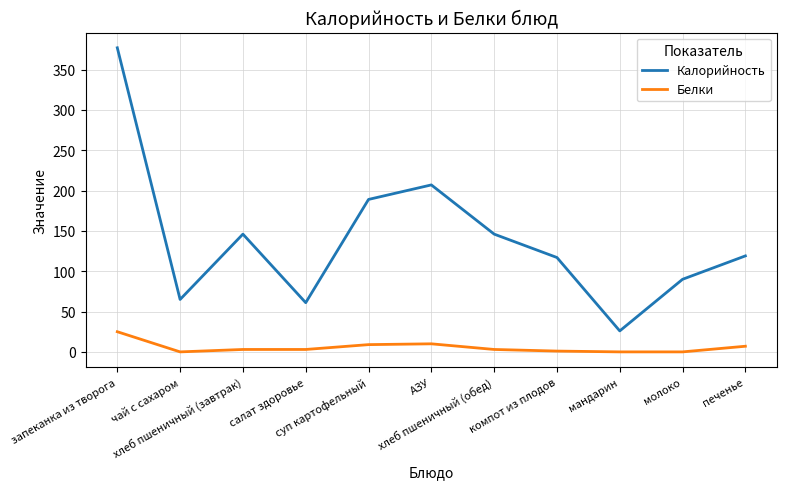

Rank the series at молоко from highest to lowest value.

Калорийность, Белки